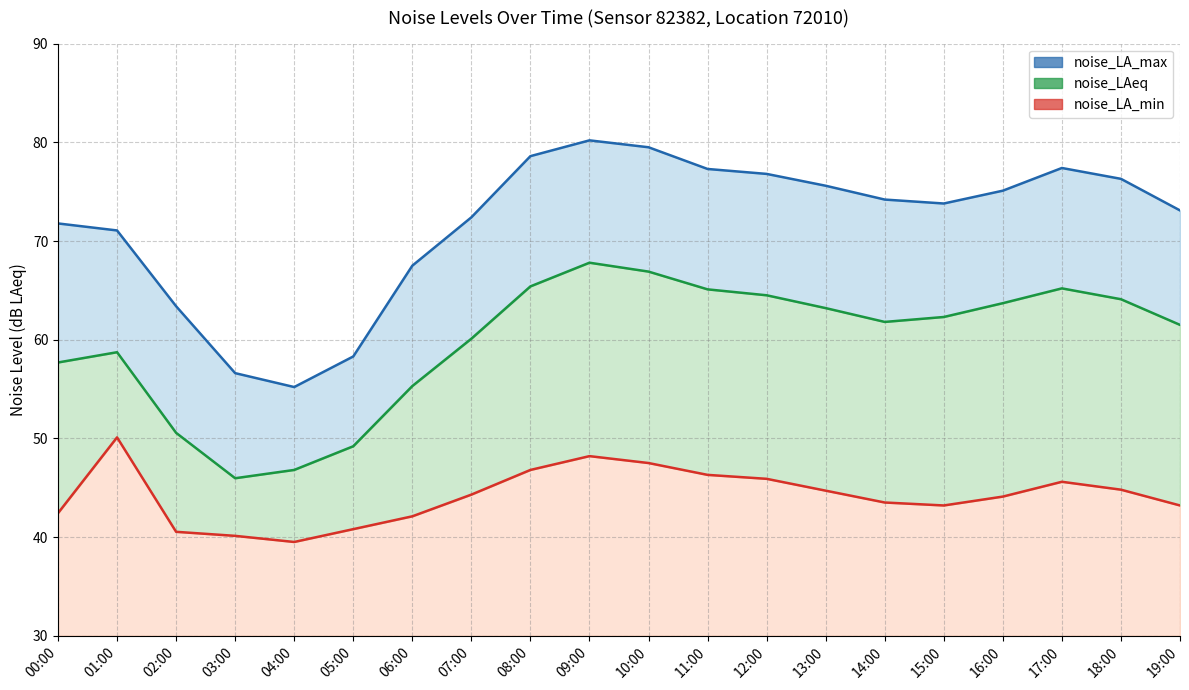

What is the difference between the maximum and minimum values in the noise_LA_max series?

25.0